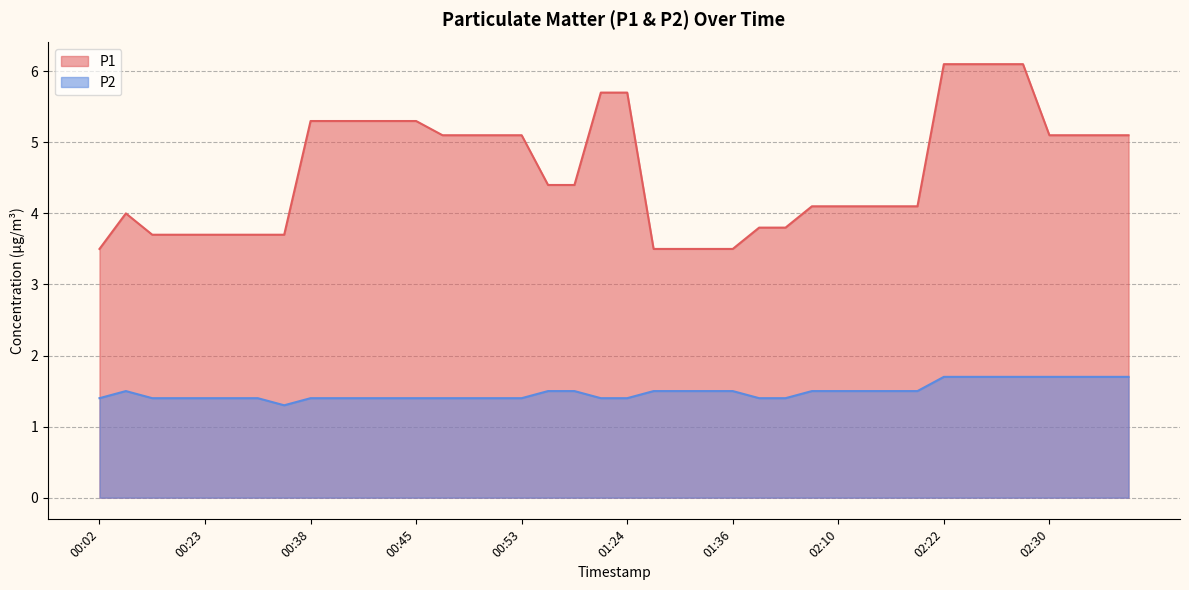

Rank the series at 00:38 from highest to lowest value.

P1, P2